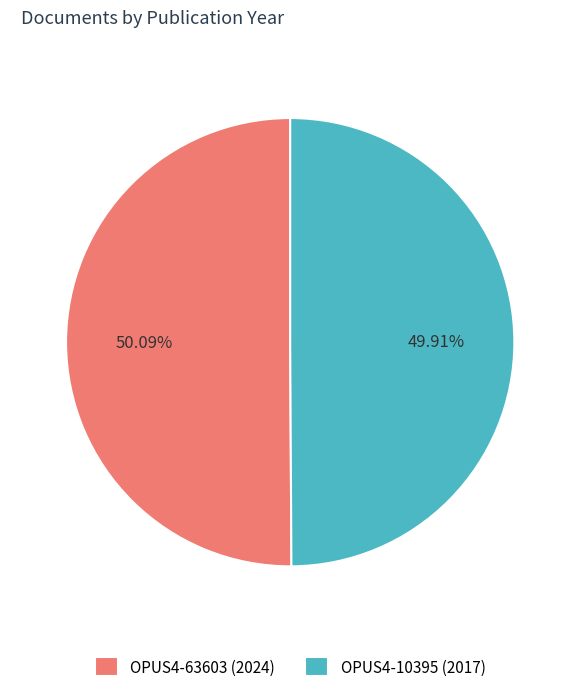

To the nearest percent, what portion does OPUS4-63603 represent?

50%